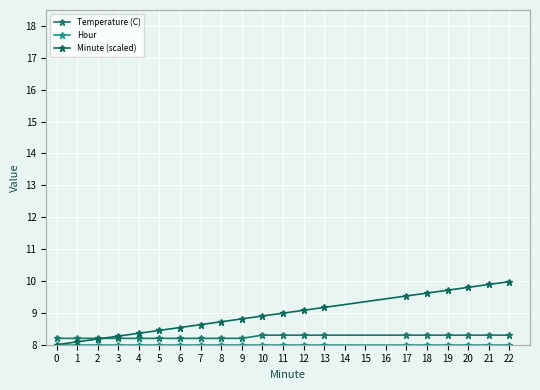

What is the value of the Hour point at the 3rd from the left?

8.0